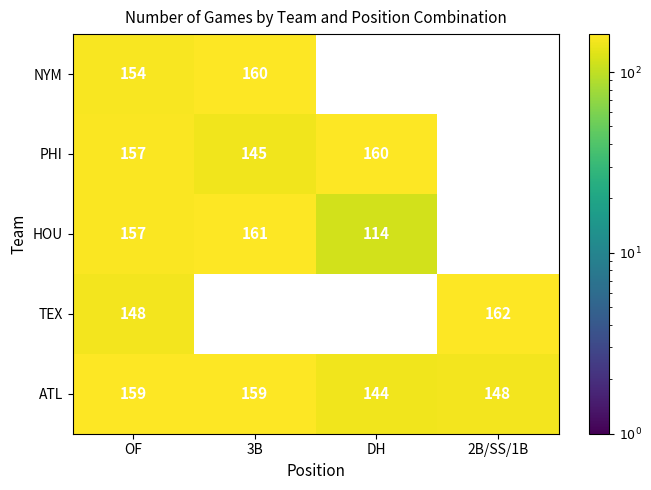

The HOU series shows 251 at OF. True or false?

False